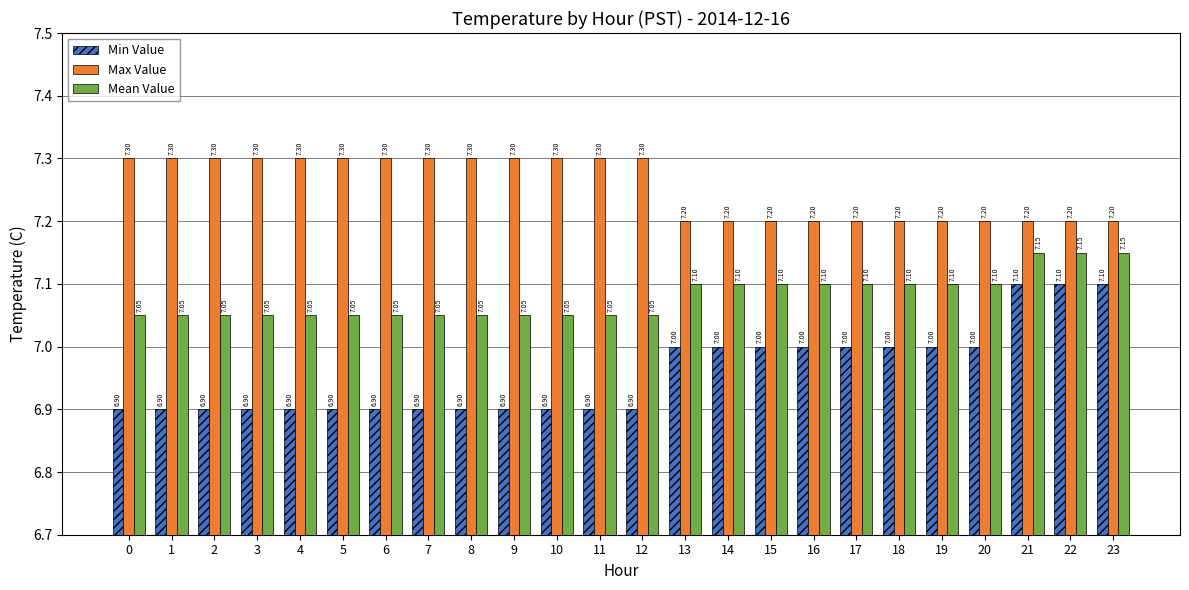

What are all the series names shown in the legend?

Min Value, Max Value, Mean Value